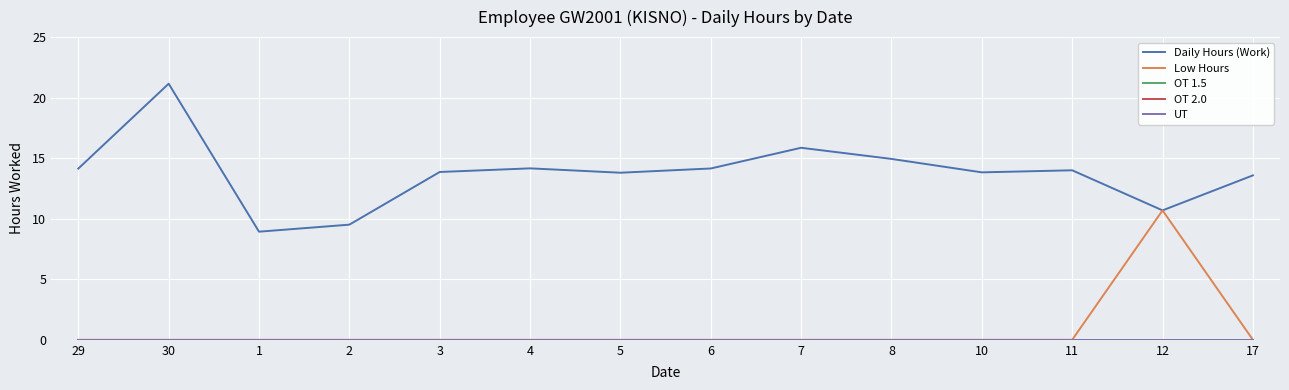

True or false: OT 1.5 and Daily Hours (Work) intersect in this chart.

False